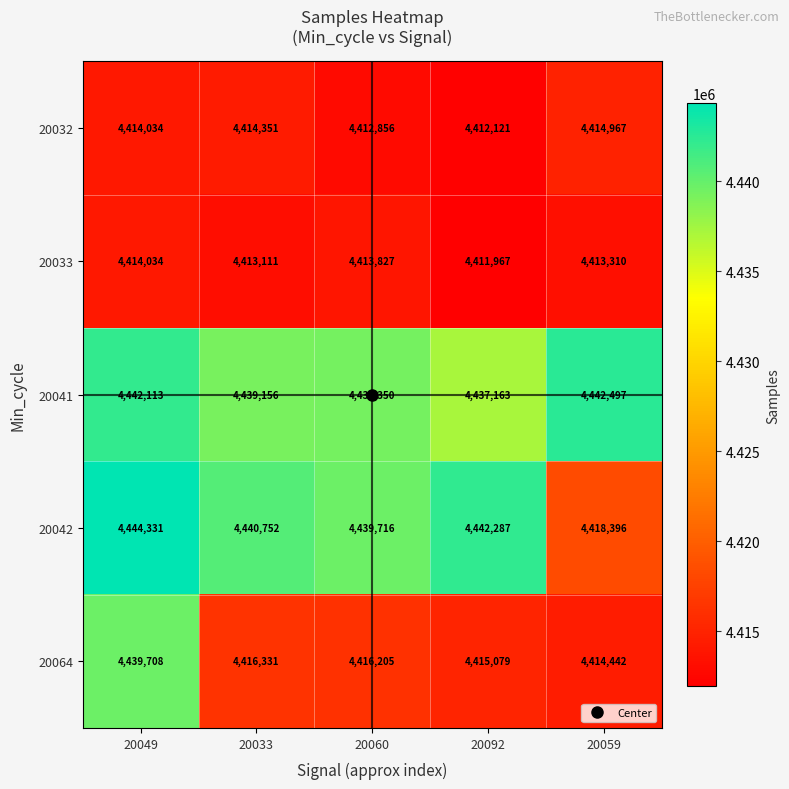

The 20064 series shows 1903224 at 20092. True or false?

False